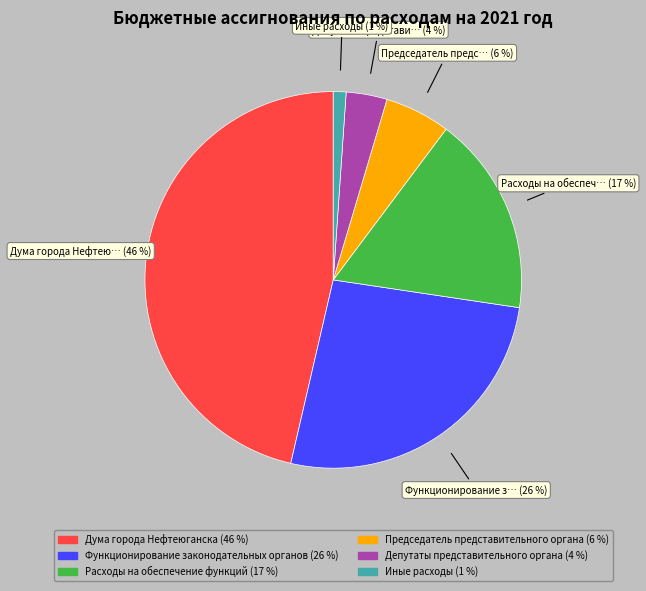

Does any single category account for the majority?

No